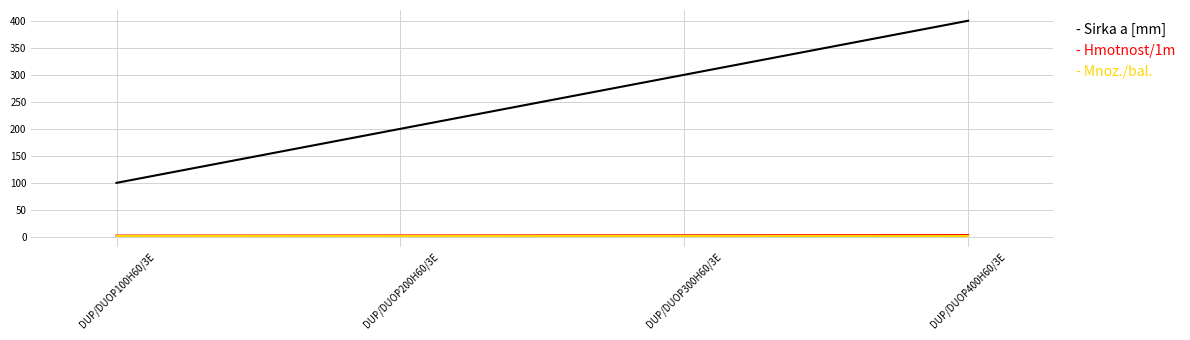

What is the average value of the - Sirka a [mm] series?

250.0